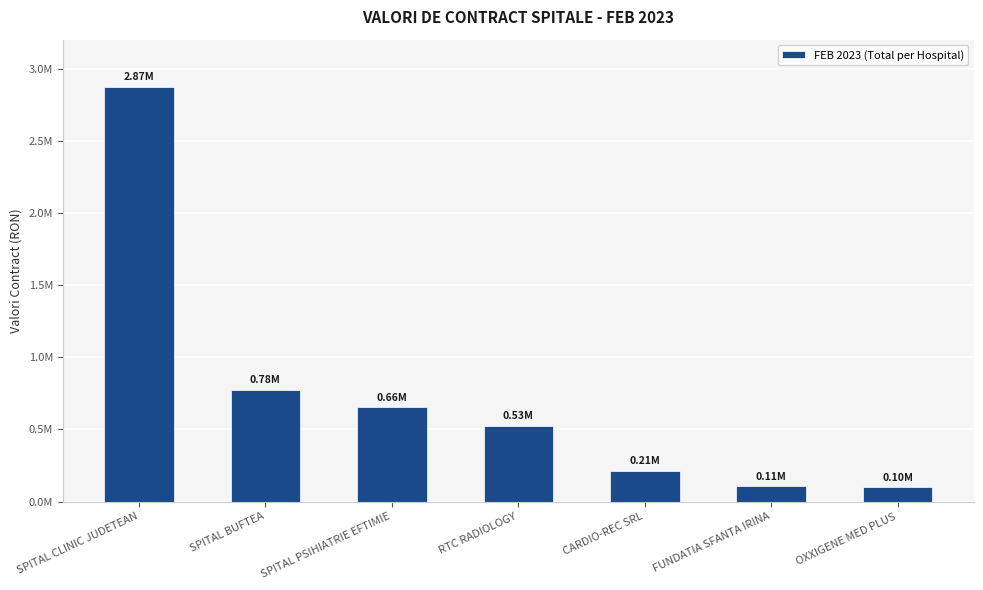

What is the smallest value displayed?

99914.8